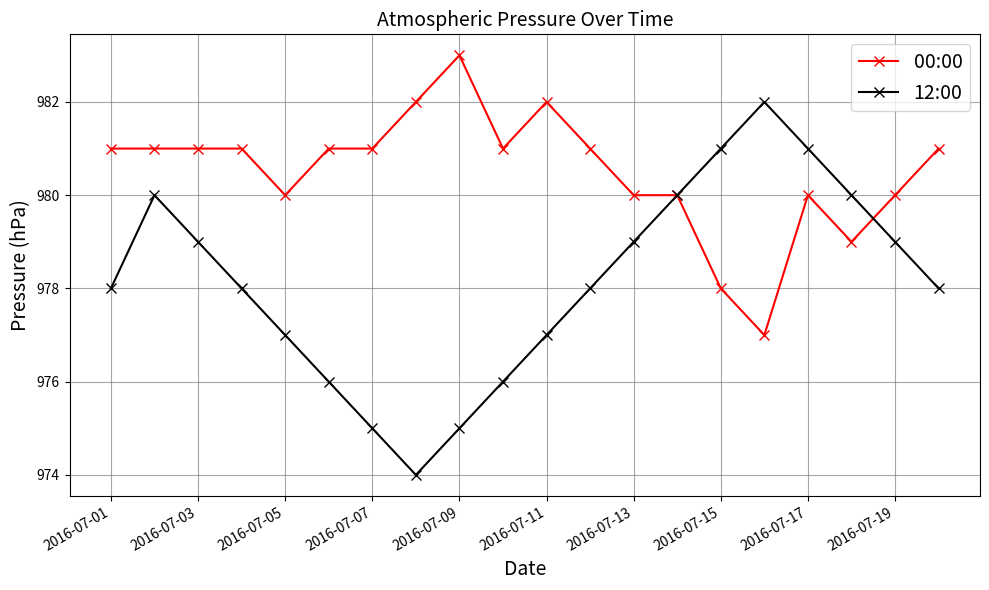

What is the greatest value displayed?

983